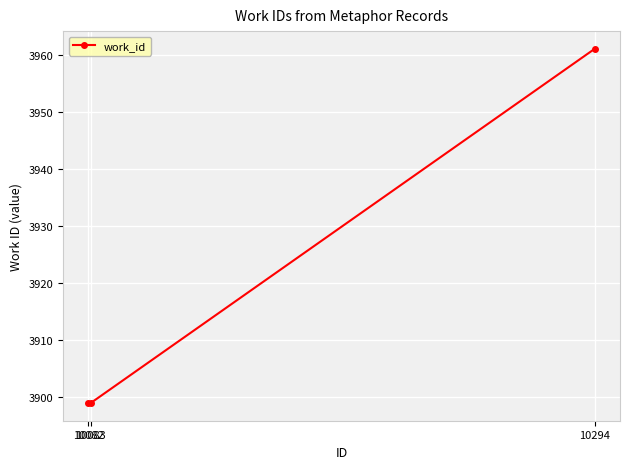

What value does the data have at 10083, to the nearest 5?

3900